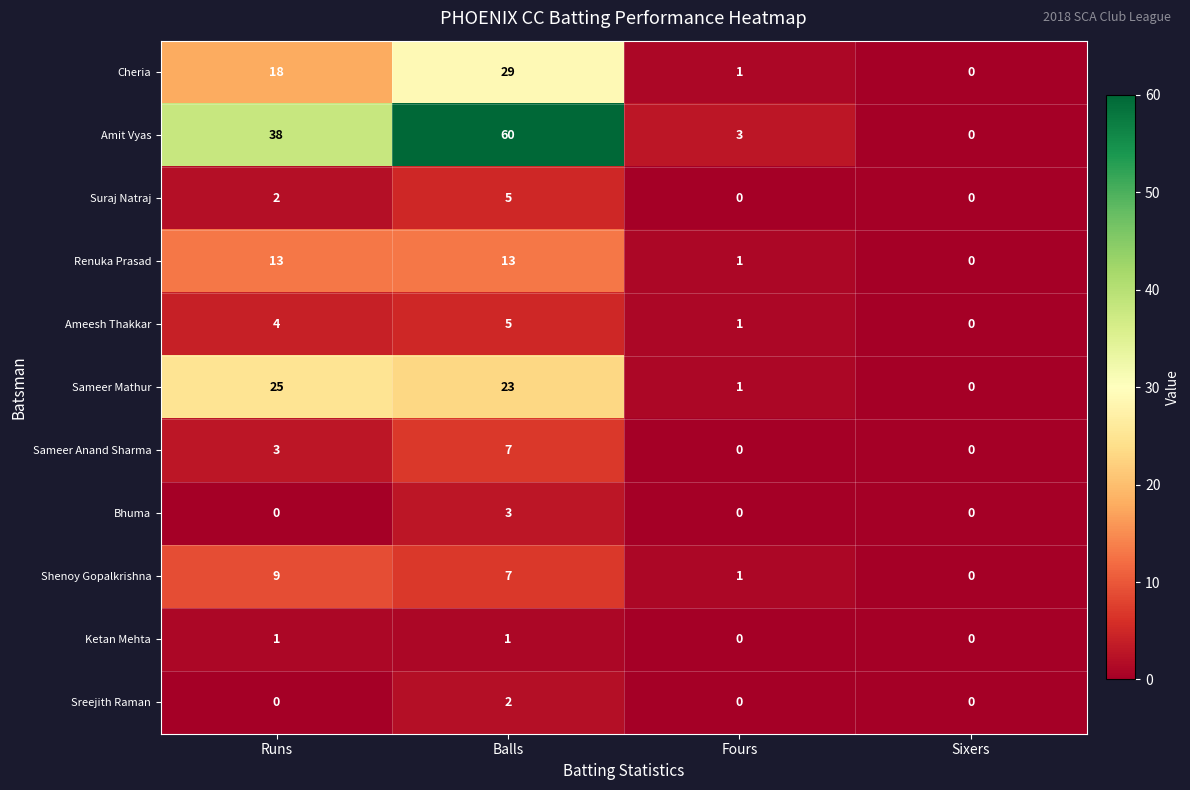

How many distinct data groups are displayed?

11